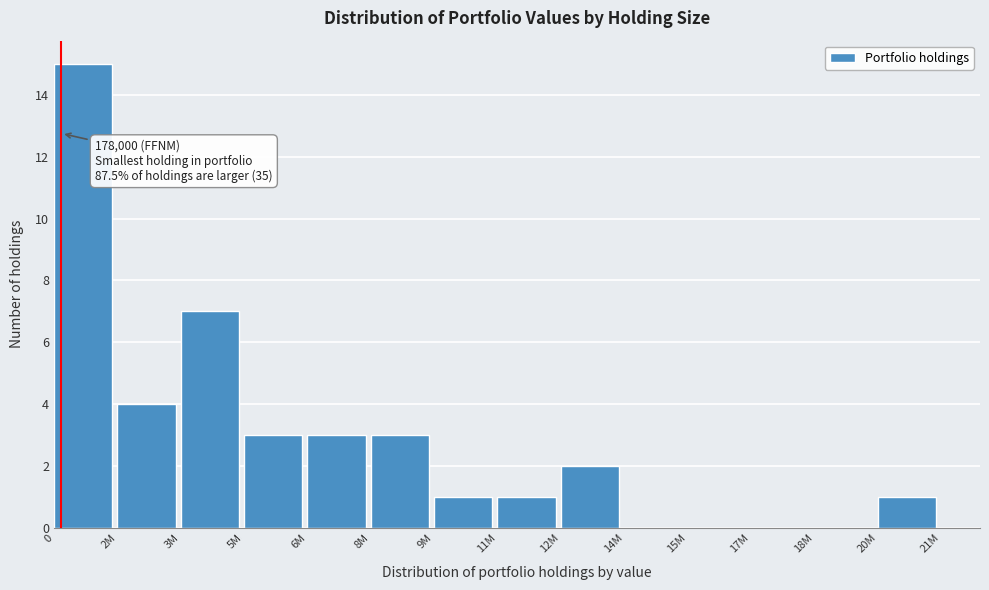

Reading left to right, transcribe all the data shown in this chart.

0=15	2M=4	3M=7	5M=3	6M=3	8M=3	9M=1	11M=1	12M=2	14M=0	15M=0	17M=0	18M=0	20M=1